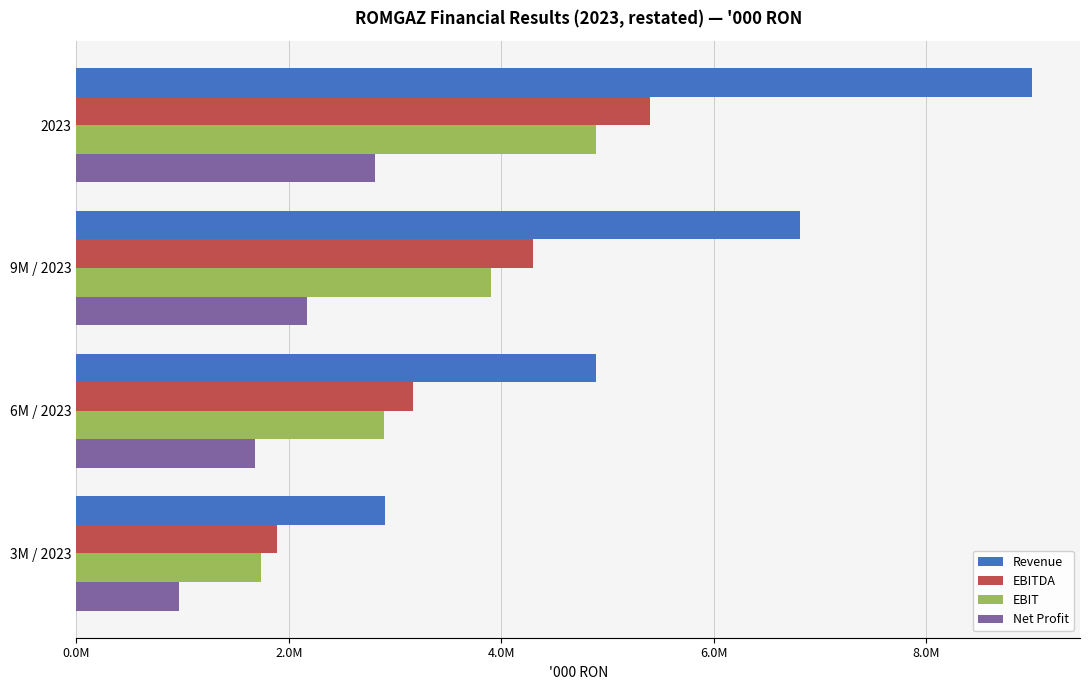

What are all the series names shown in the legend?

Revenue, EBITDA, EBIT, Net Profit